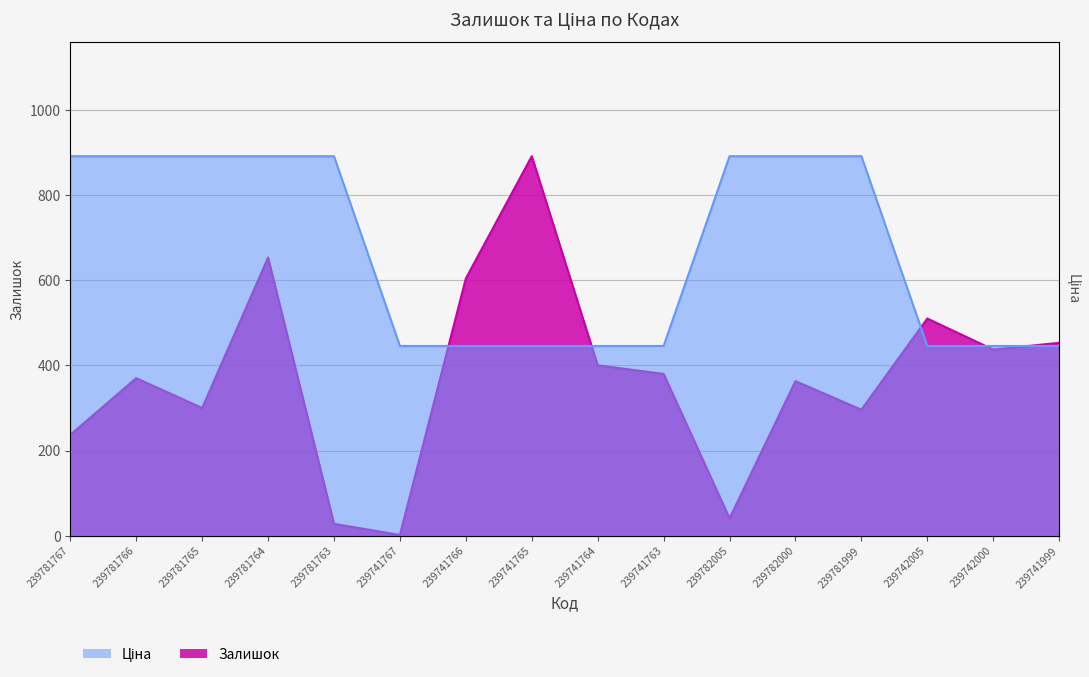

What is the label of the 3rd point from the right?

239742005